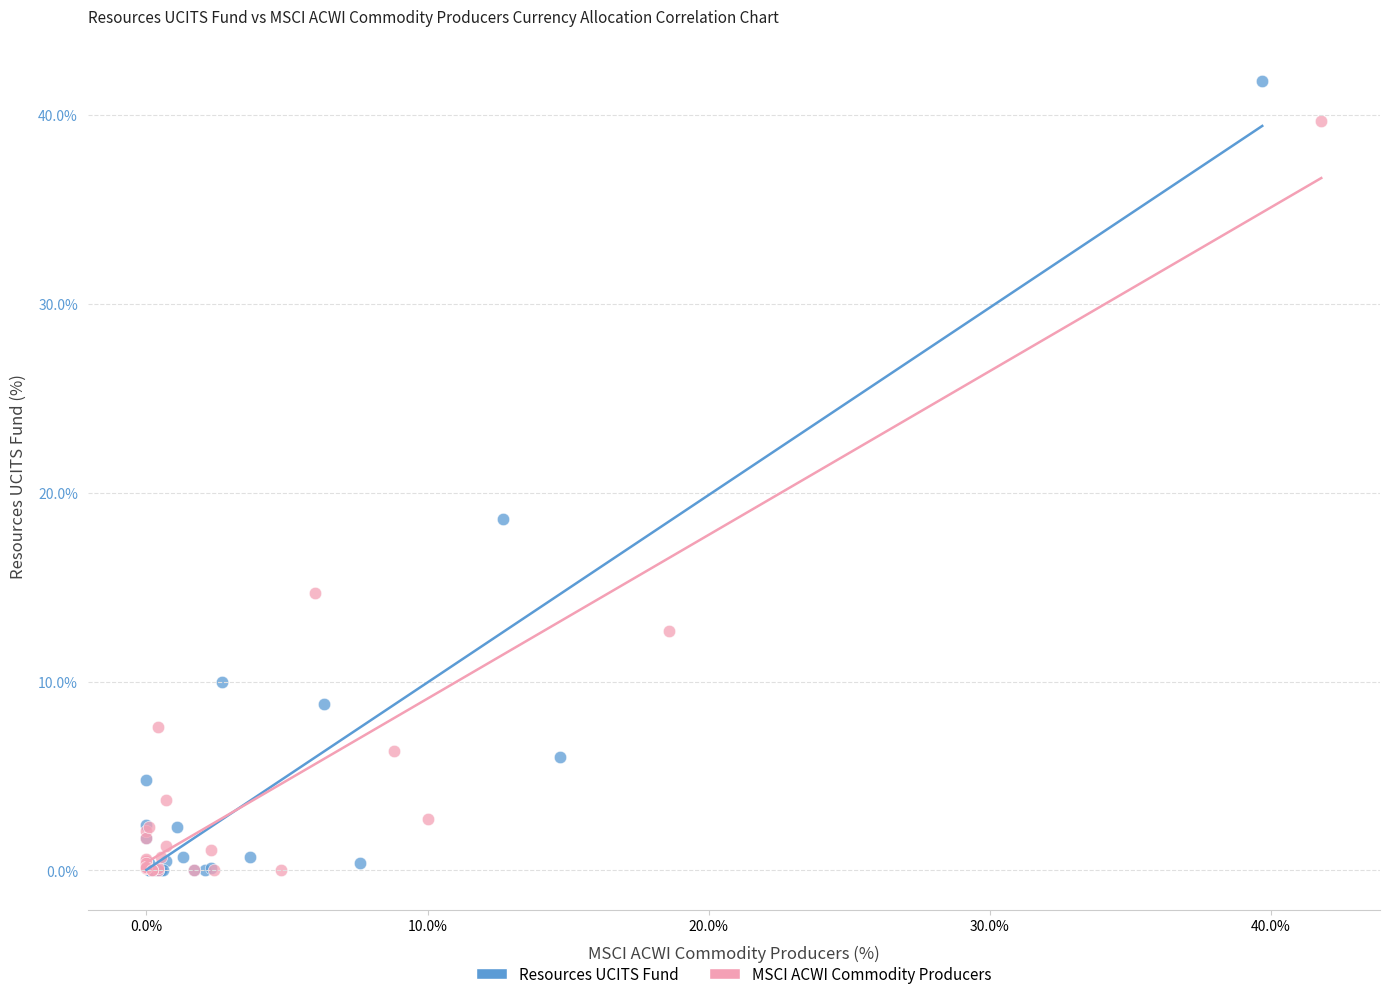

What are all the series names shown in the legend?

Resources UCITS Fund, MSCI ACWI Commodity Producers